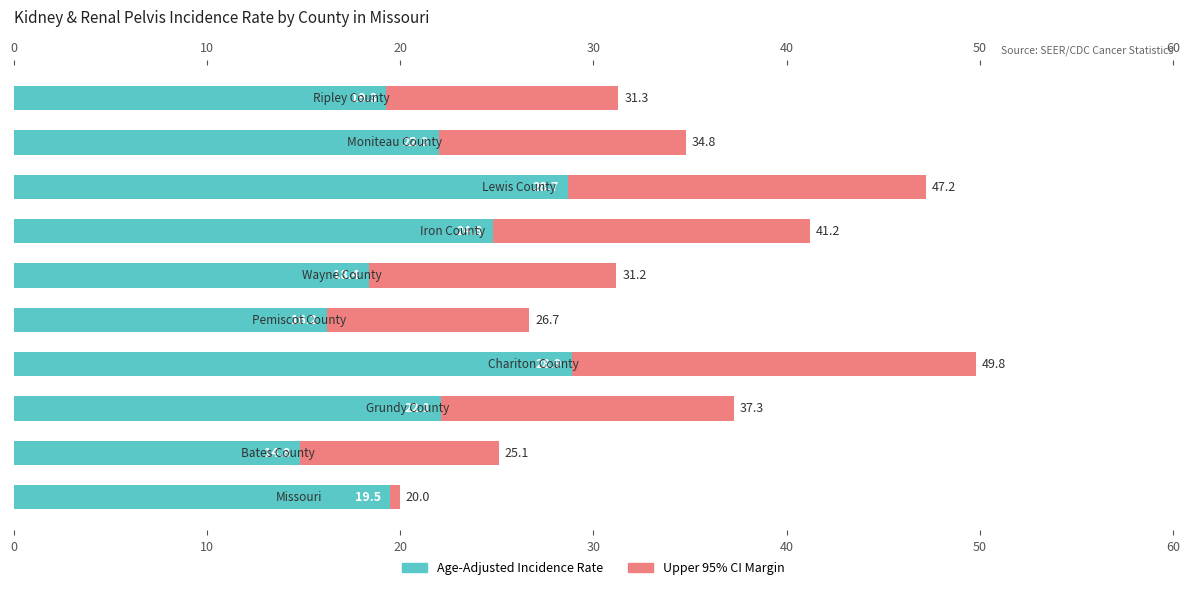

What is the sum of all Age-Adjusted Incidence Rate values?

214.7